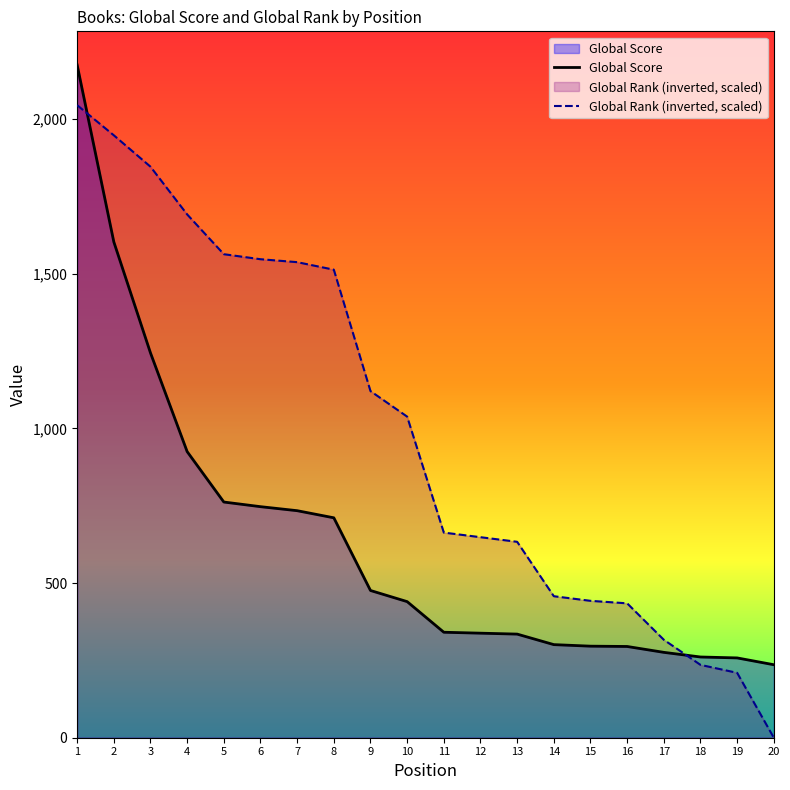

Is the value of Global Score at 17 greater than the value of Global Rank (inverted, scaled) at 11?

No